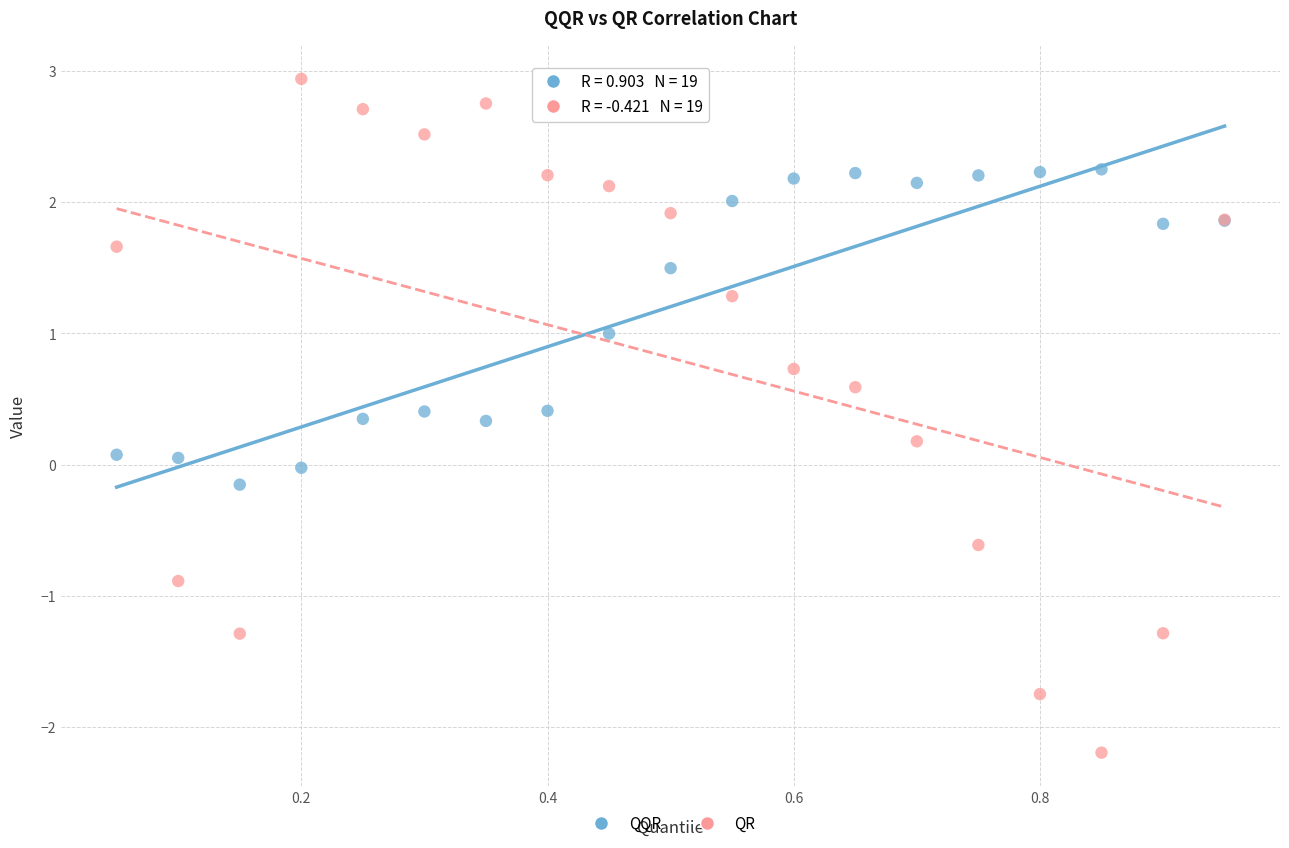

Which series reaches the maximum Y coordinate?

QR